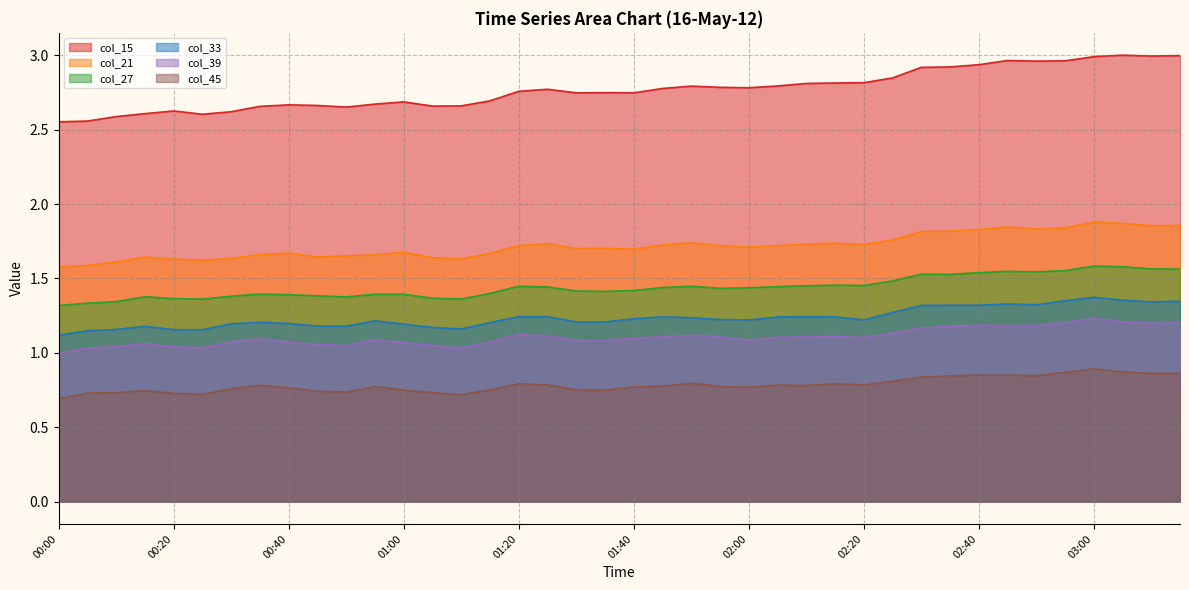

True or false: col_33 and col_21 intersect in this chart.

False